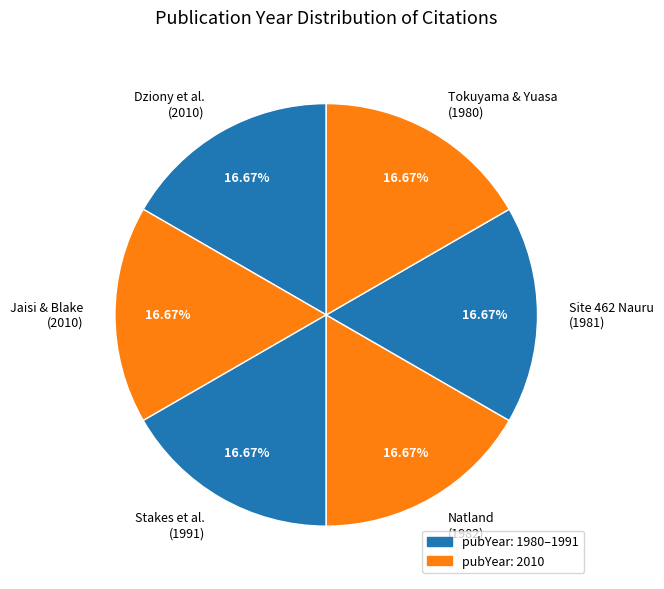

How many segments does this pie chart have?

6